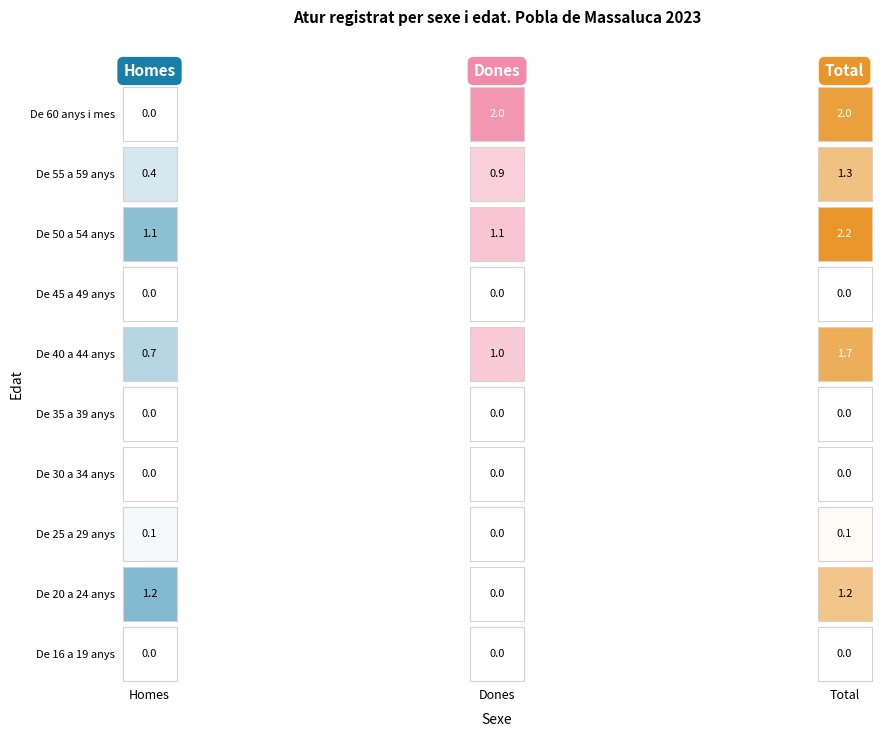

List the series in order of their peak value, highest first.

De 50 a 54 anys, De 60 anys i mes, De 40 a 44 anys, De 55 a 59 anys, De 20 a 24 anys, De 25 a 29 anys, De 16 a 19 anys, De 30 a 34 anys, De 35 a 39 anys, De 45 a 49 anys